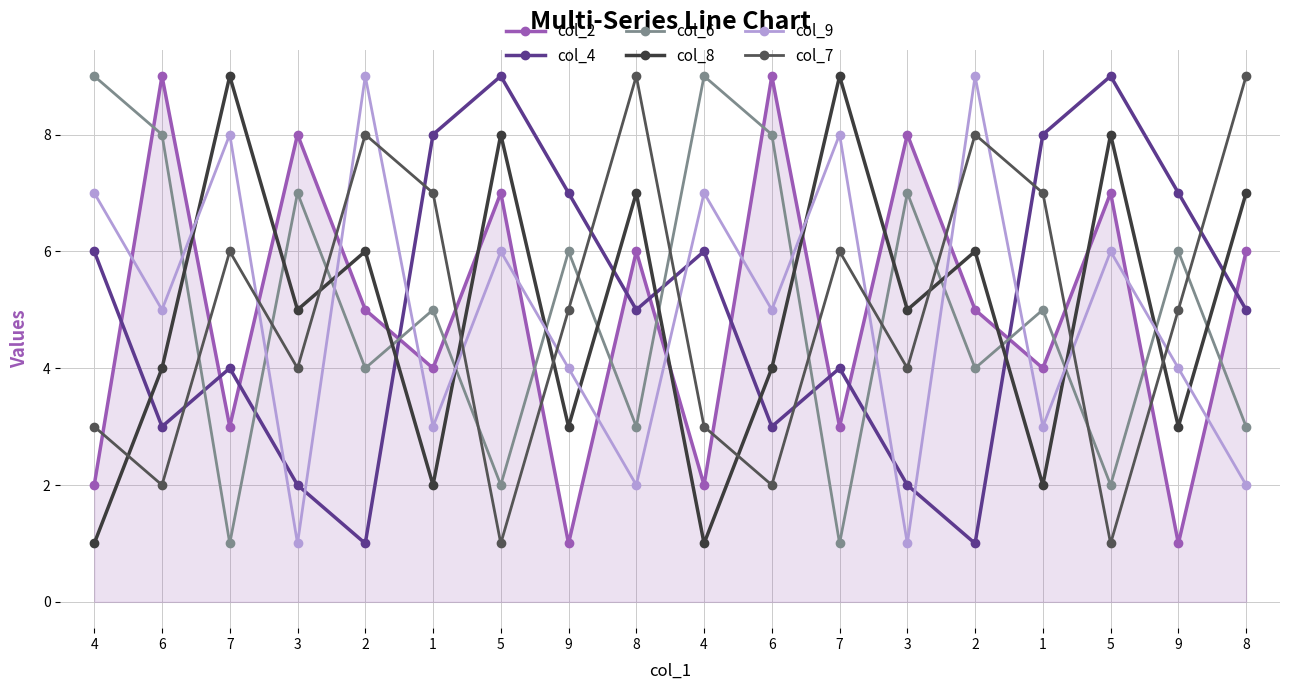

True or false: col_6 has more than 2 points higher than both neighbors.

True